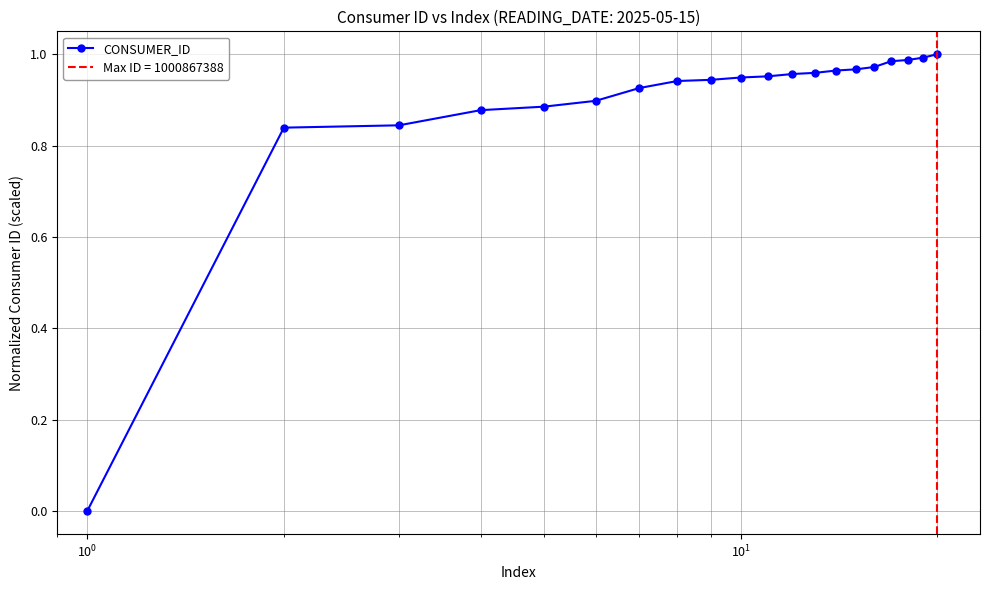

The value at $\mathdefault{10^{-2}}$ is -0.5. True or false?

False